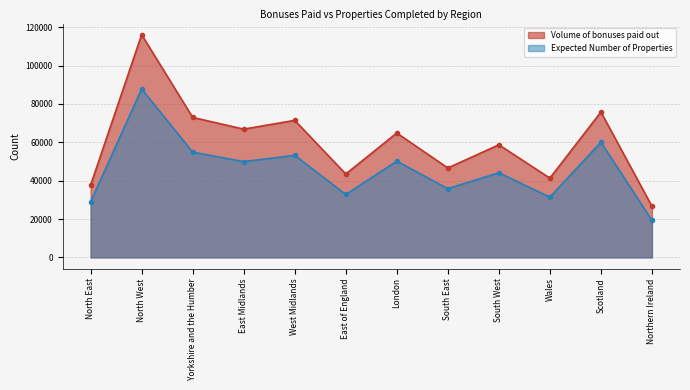

Which category has the lowest value in the Volume of bonuses paid out series?

Northern Ireland